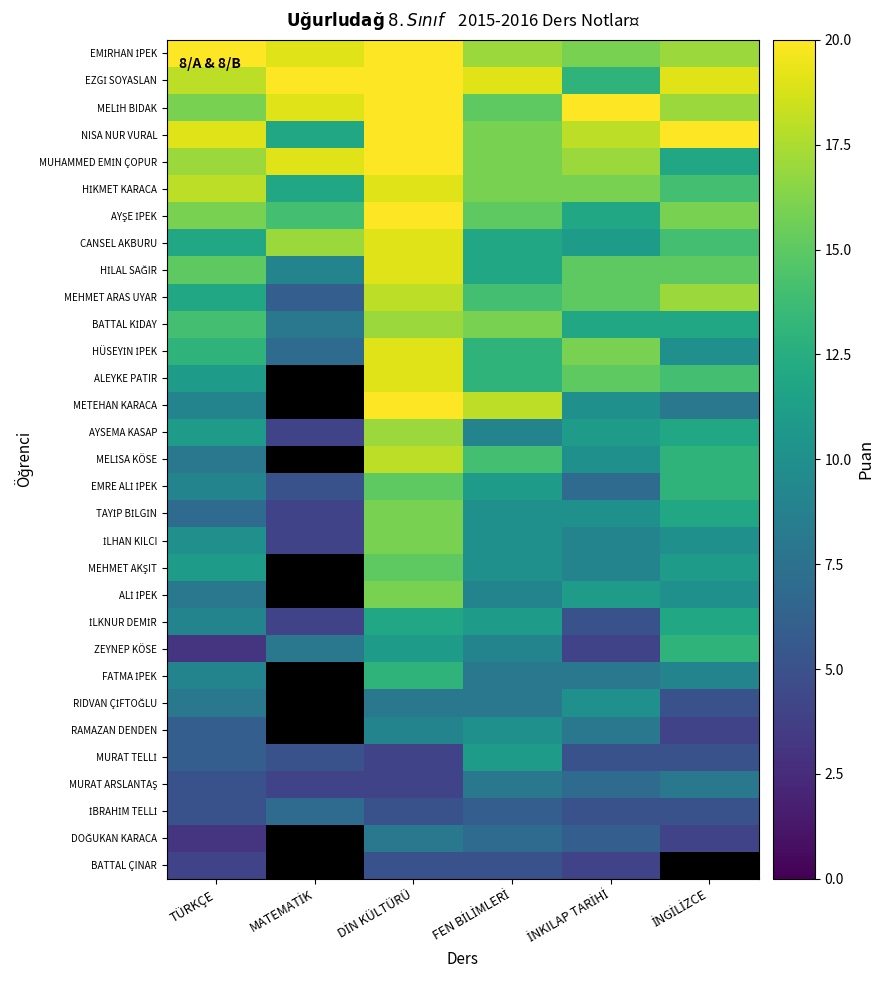

What is the minimum value for RIDVAN ÇİFTOĞLU?

5.0